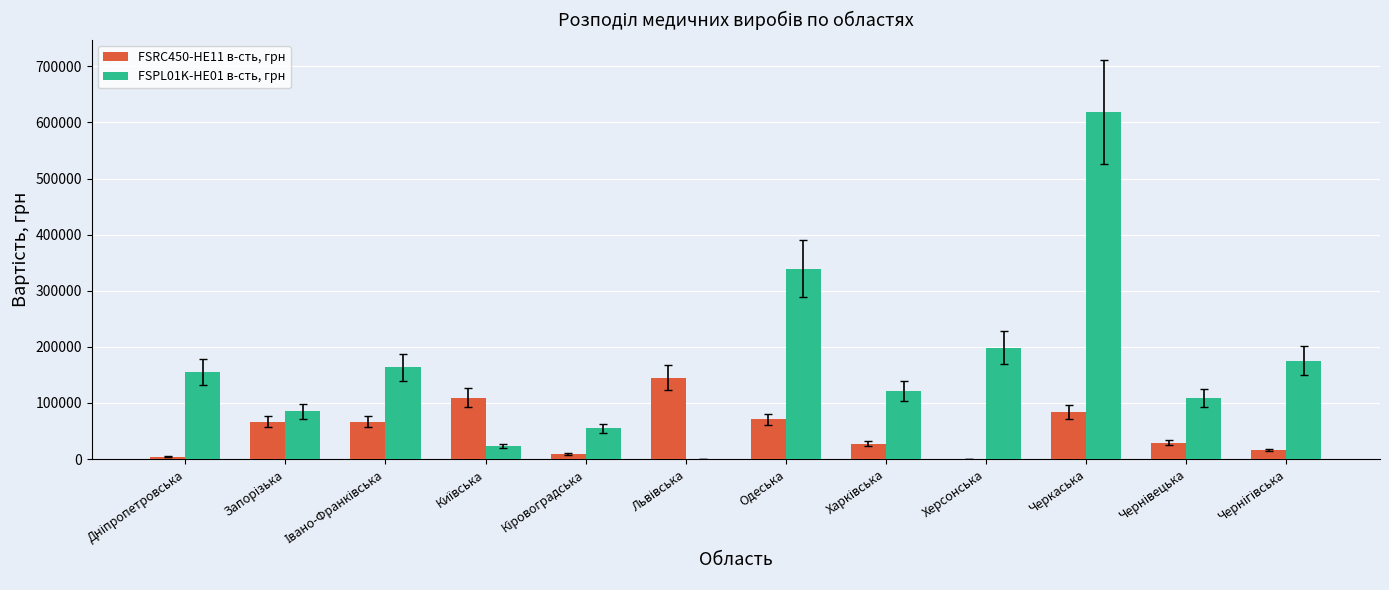

At which category is the sum across all series the highest?

Черкаська